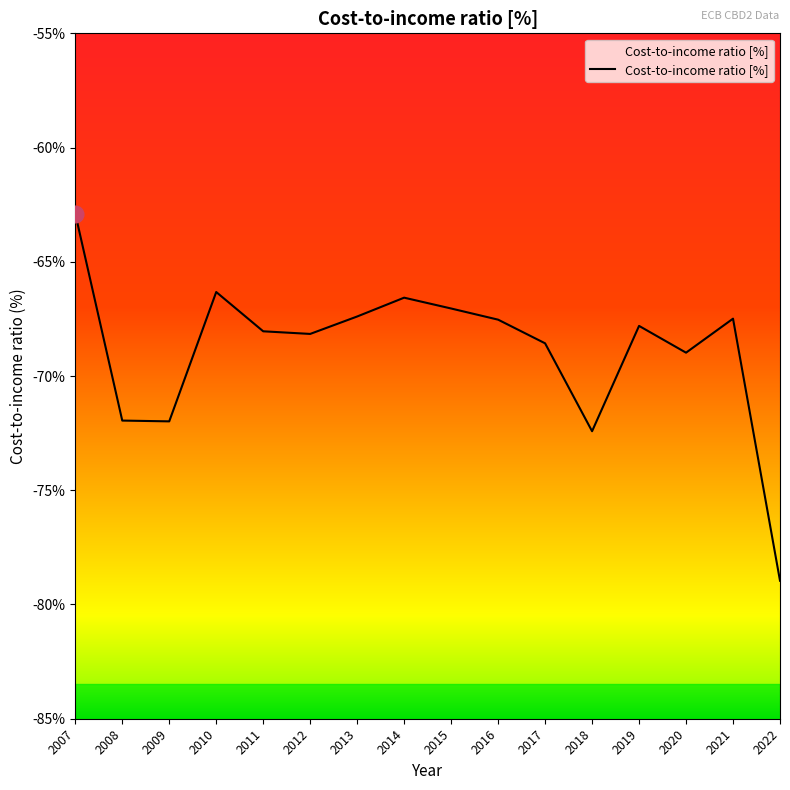

What is the sum of all values?

-1102.1